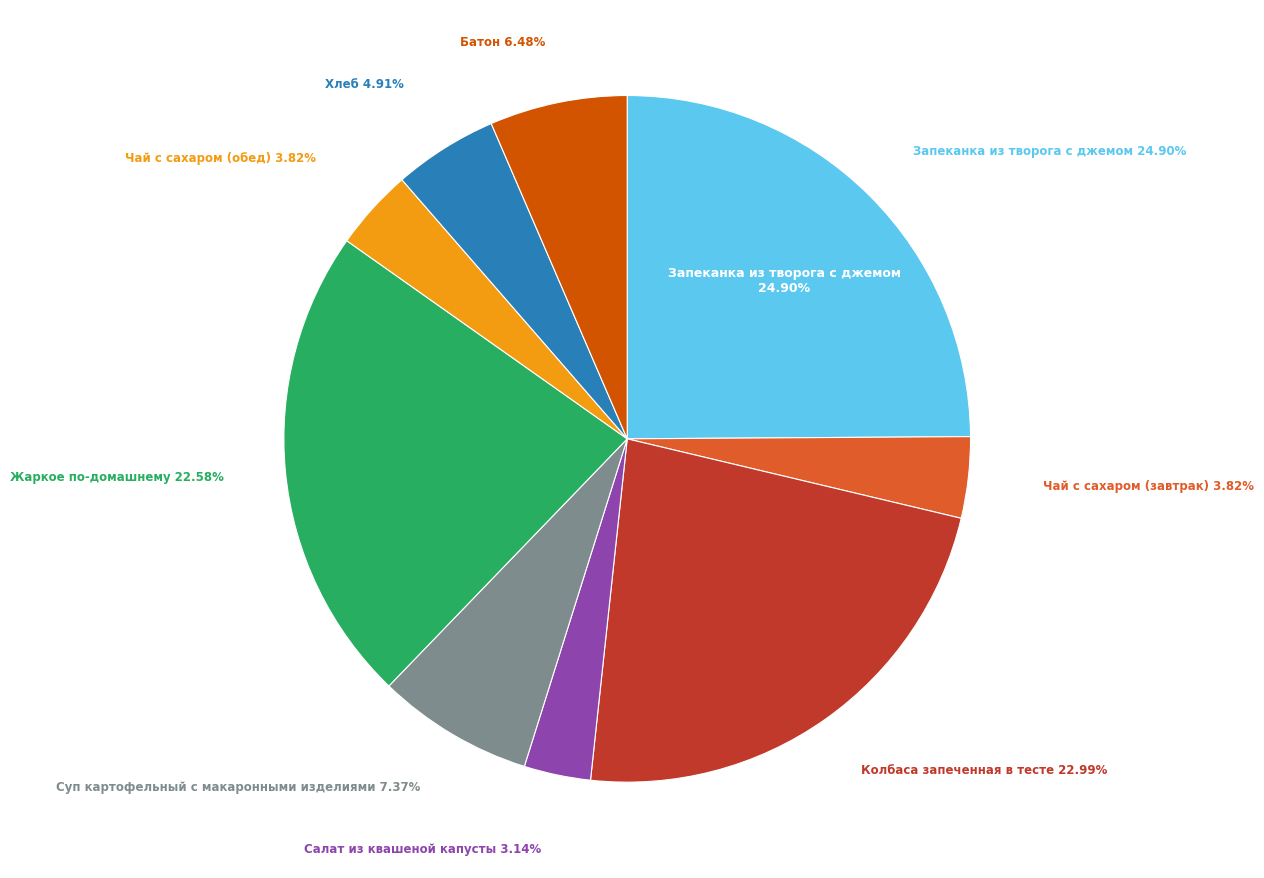

The Батон slice represents 19% of the pie. True or false?

False